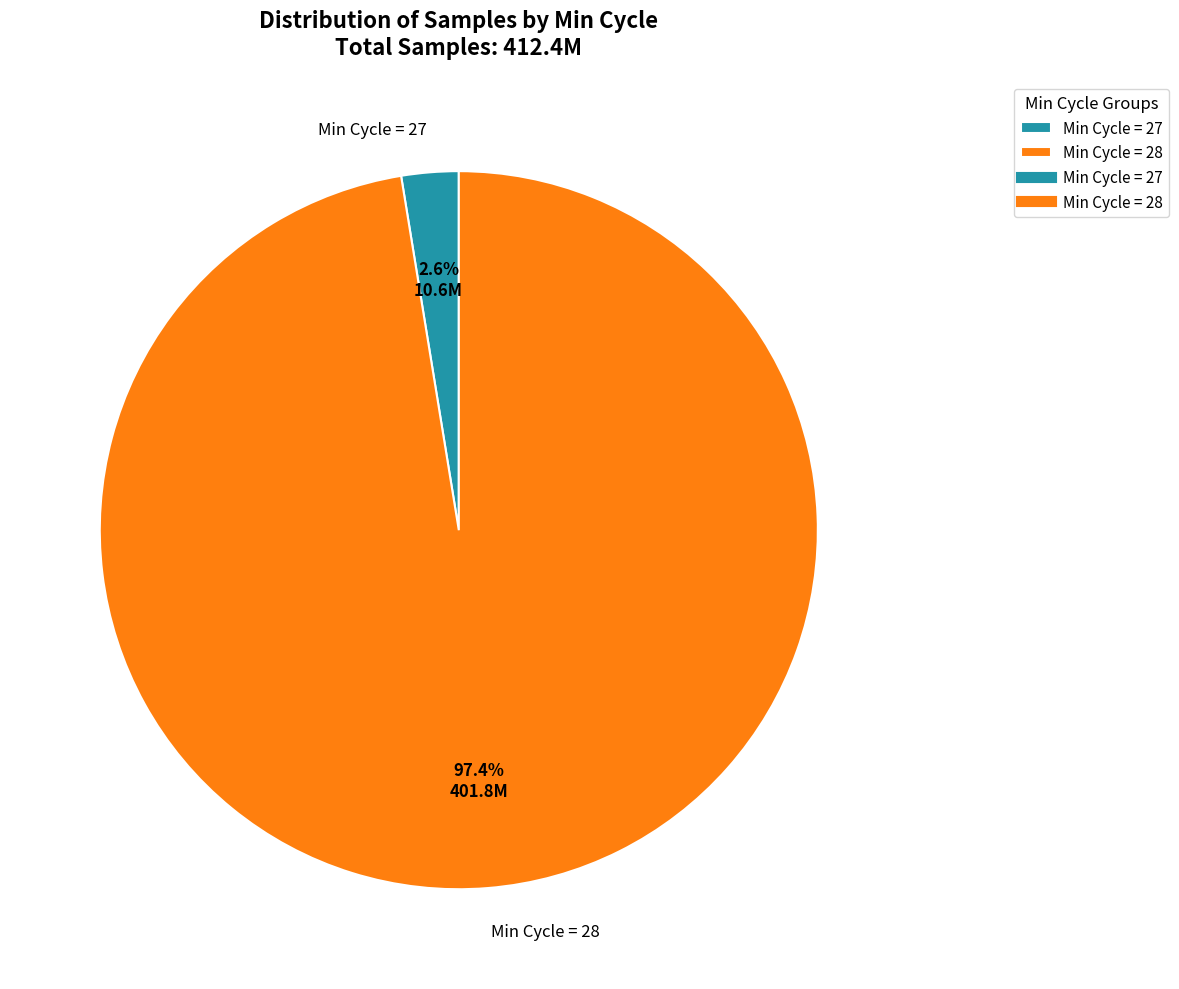

What portion of the pie excludes Min Cycle = 27?

97.4%